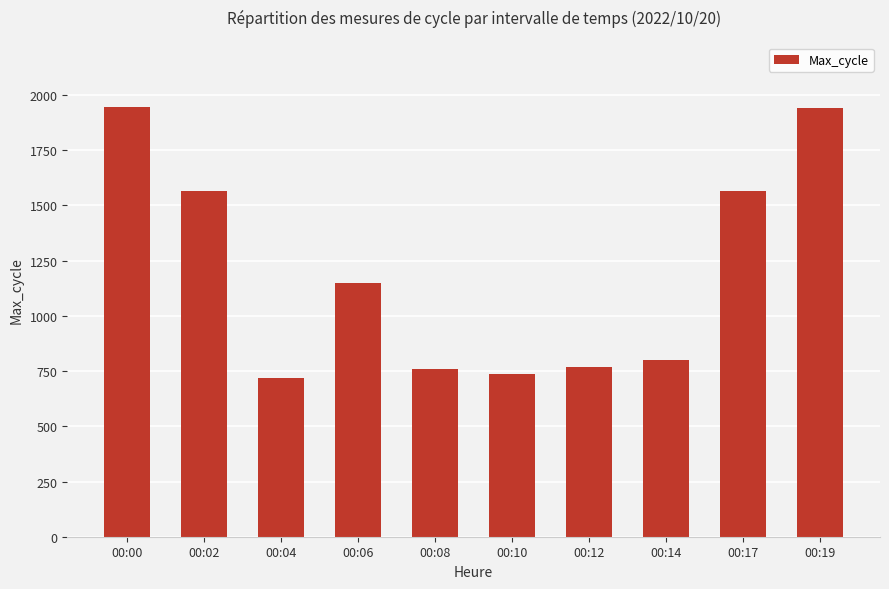

What is the sum of the values at 00:17 and 00:10?

2302